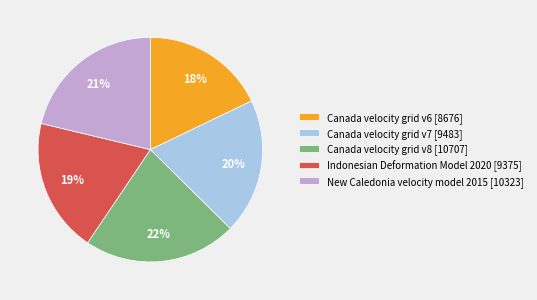

True or false: New Caledonia velocity model 2015 accounts for 10% of the total.

False